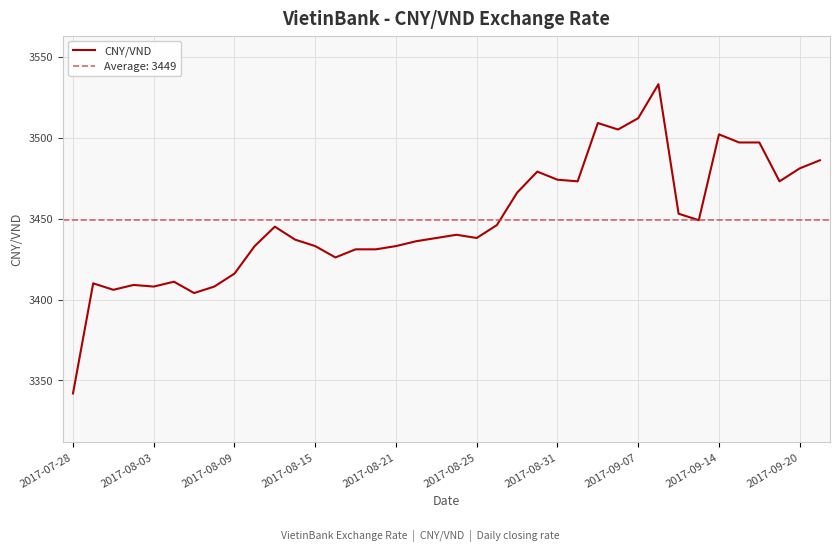

What is the highest value of the CNY/VND series?

3533